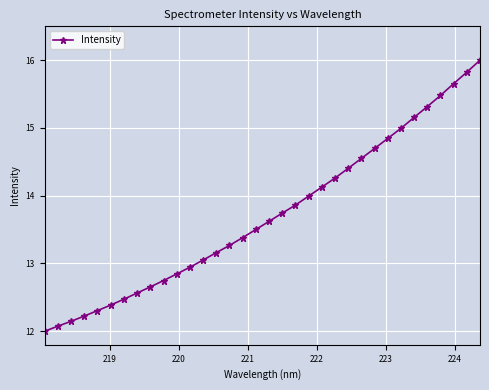

Does the chart display data point markers on the line(s)?

Yes